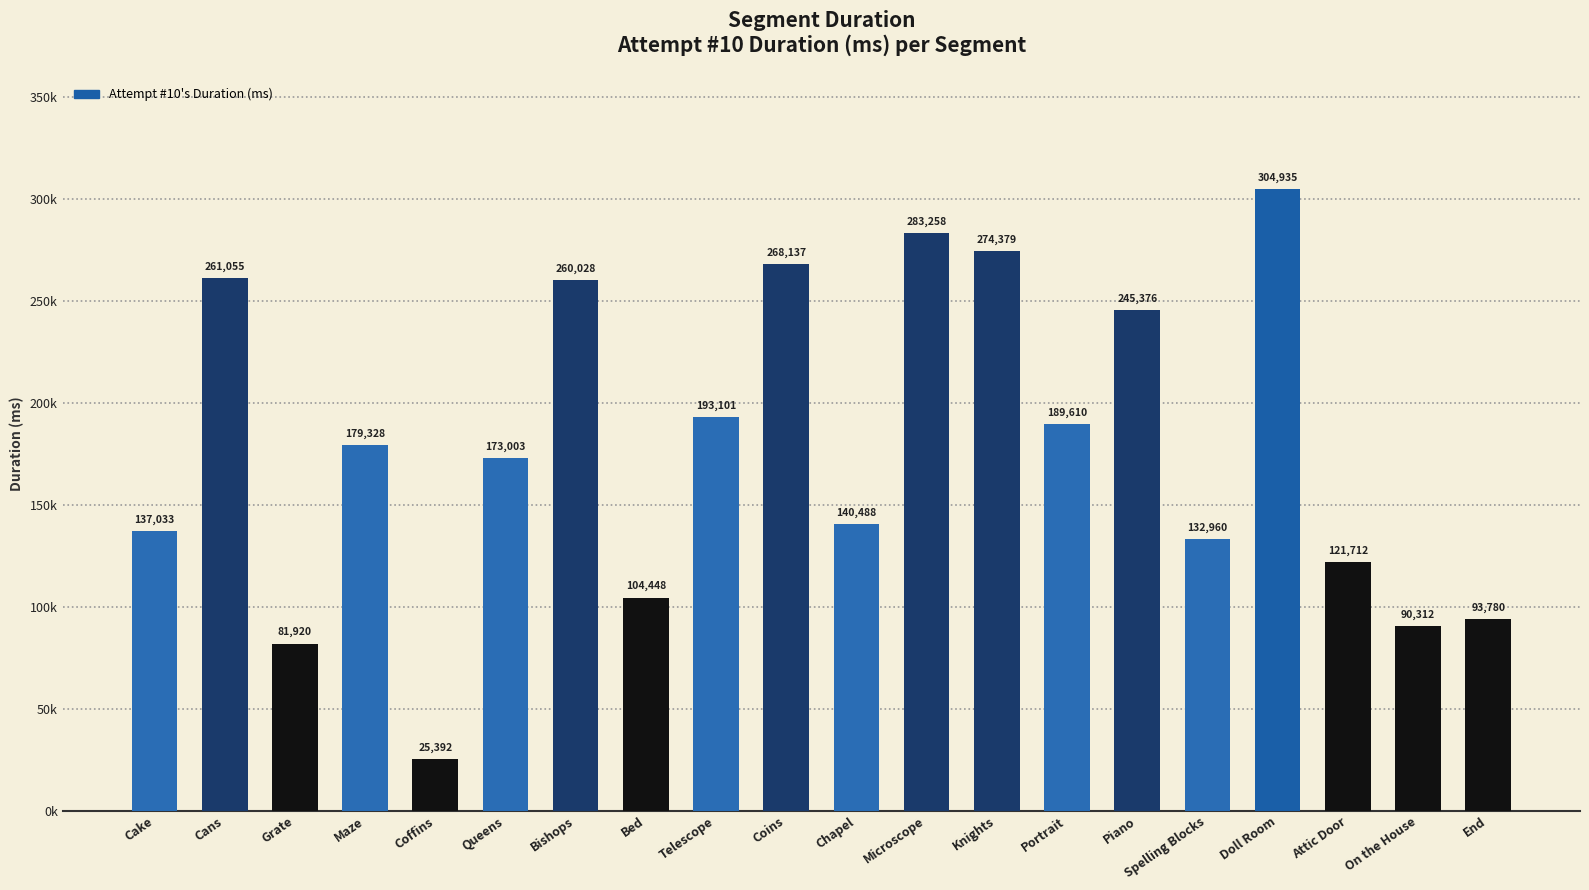

What is the approximate value at Coins, to the nearest 100?

268100